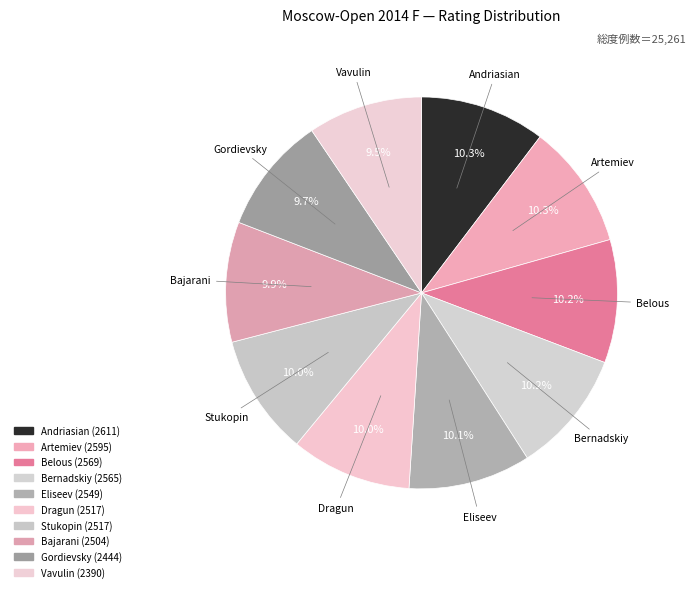

What is the largest slice in the pie chart?

Andriasian Zaven (GM)